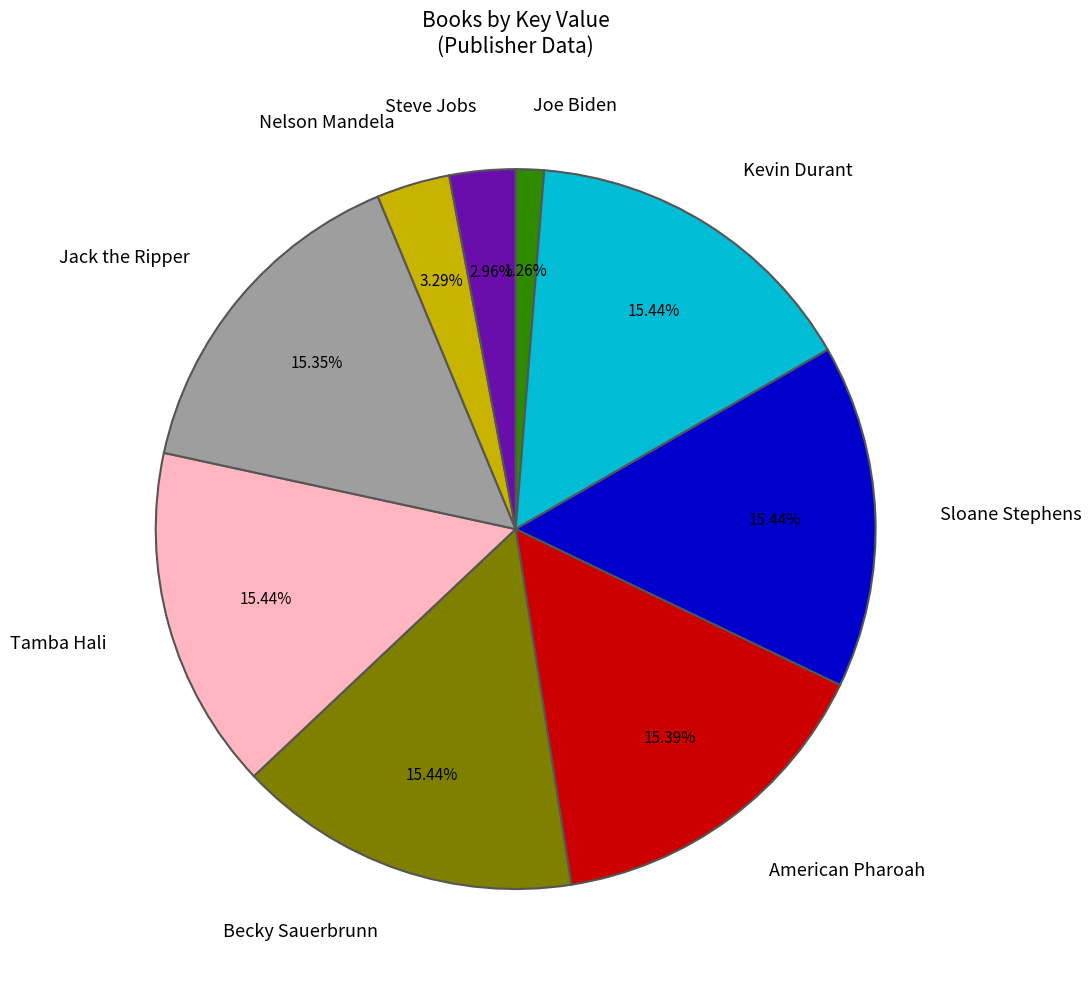

What percentage is the American Pharoah slice, to the nearest percent?

15%